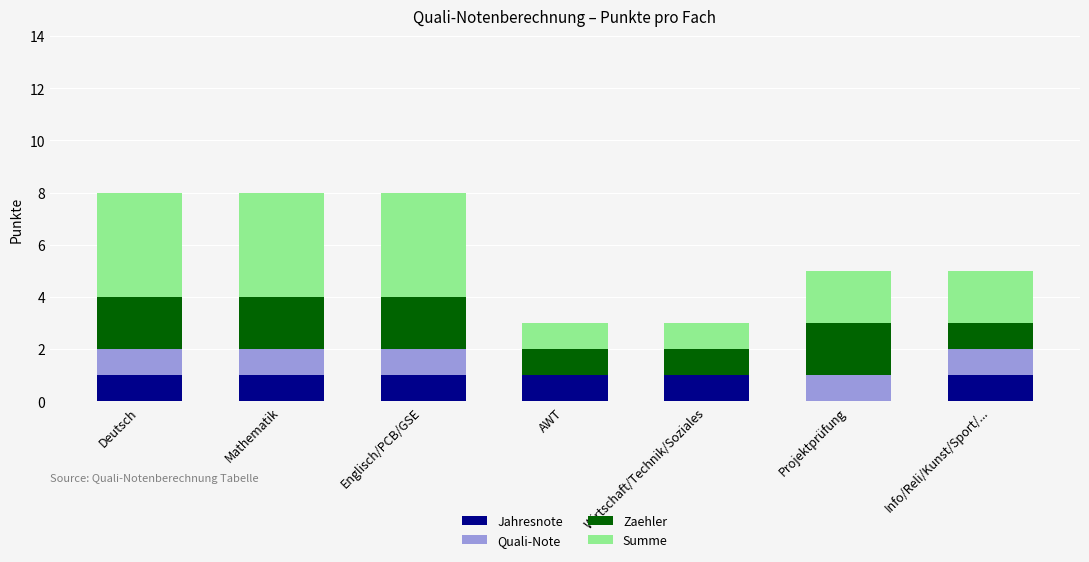

What is the sum of all Jahresnote values?

6